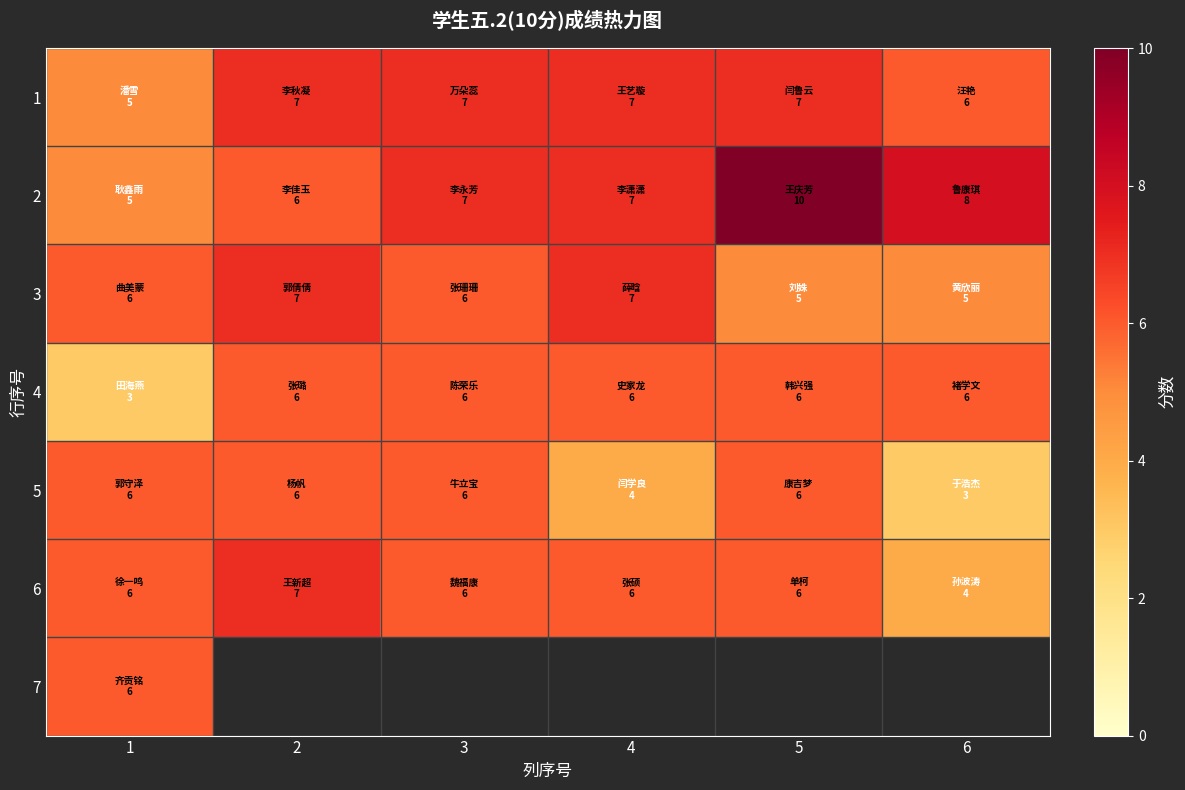

Read the 1 value at 3.

7.0